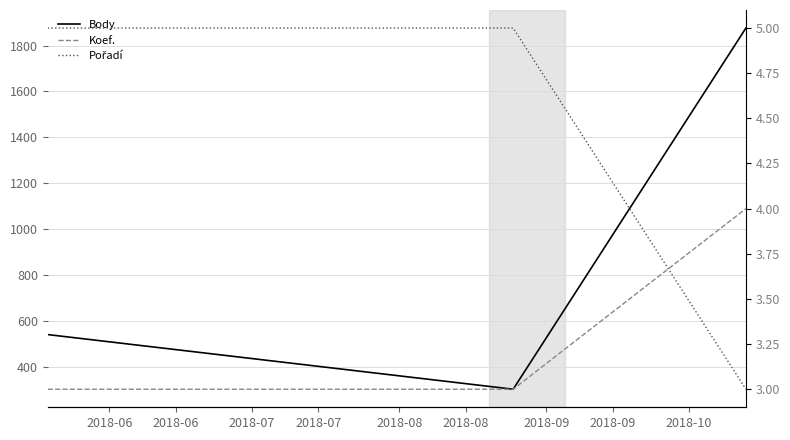

What is the difference between the highest and lowest values at 2018-06?

538